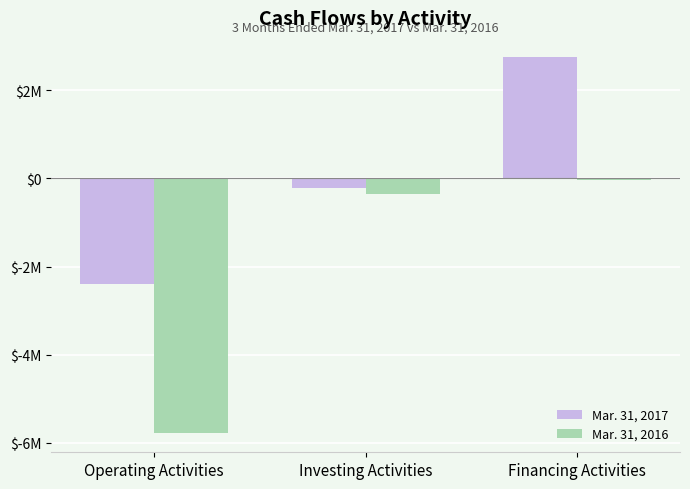

What position from the left is Financing Activities?

3